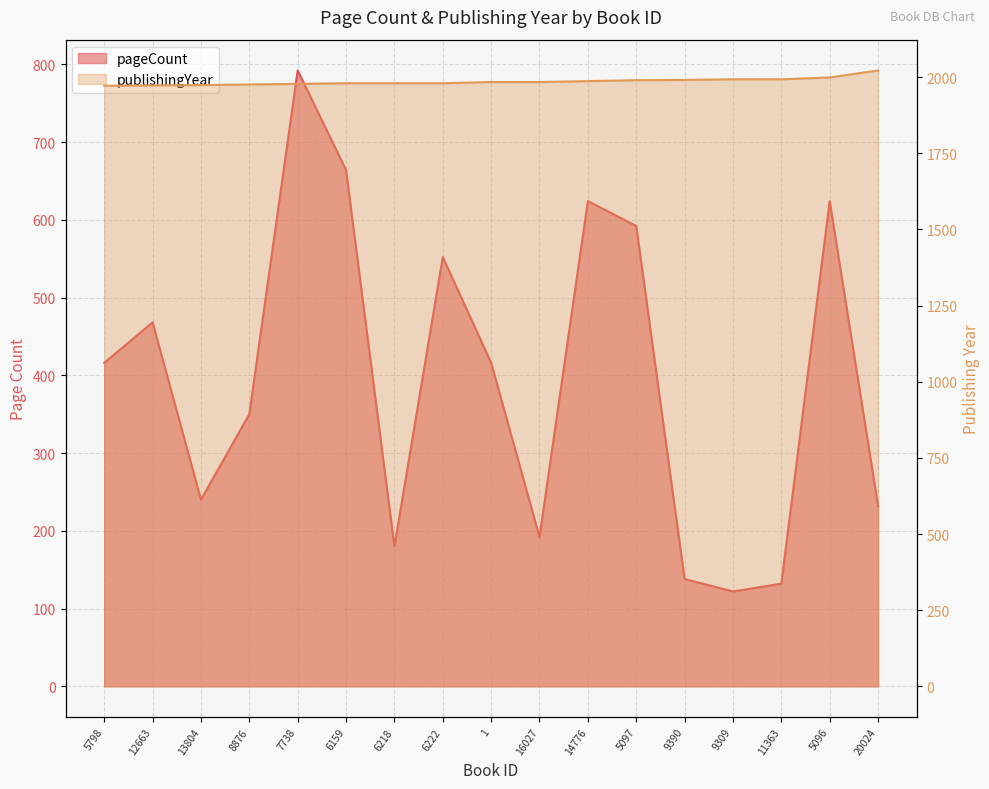

Where is publishingYear nearest to the value 1997?

5096